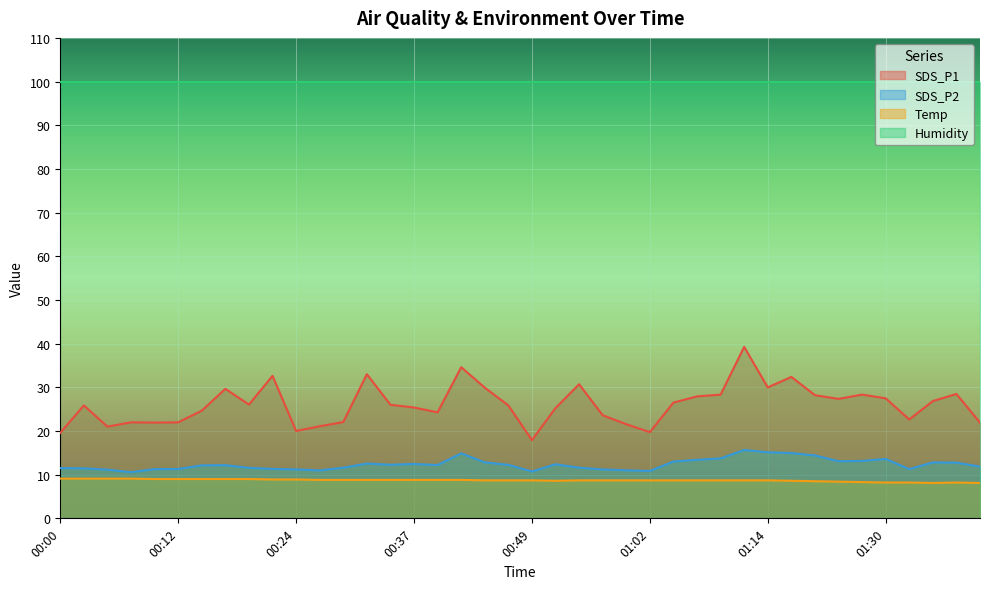

Count the number of categories in the chart.

40